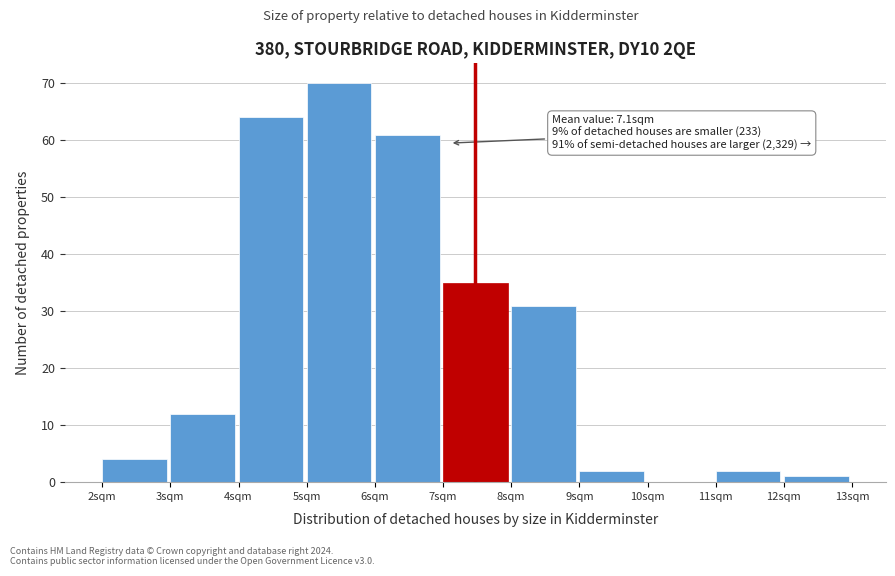

Over which range of the x-axis is the bar tallest?

5 to 6